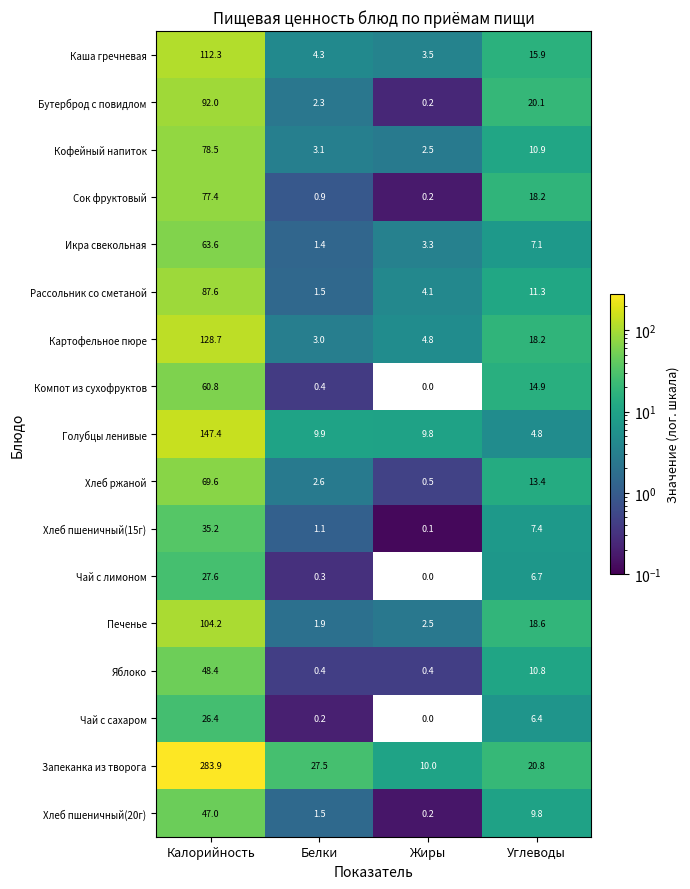

What is the difference between the maximum and minimum values in the Чай с лимоном series?

27.6